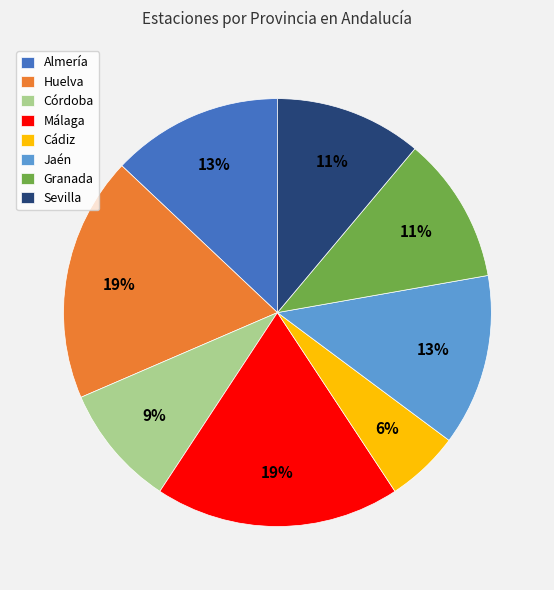

What percentage is the Granada slice, to the nearest percent?

11%